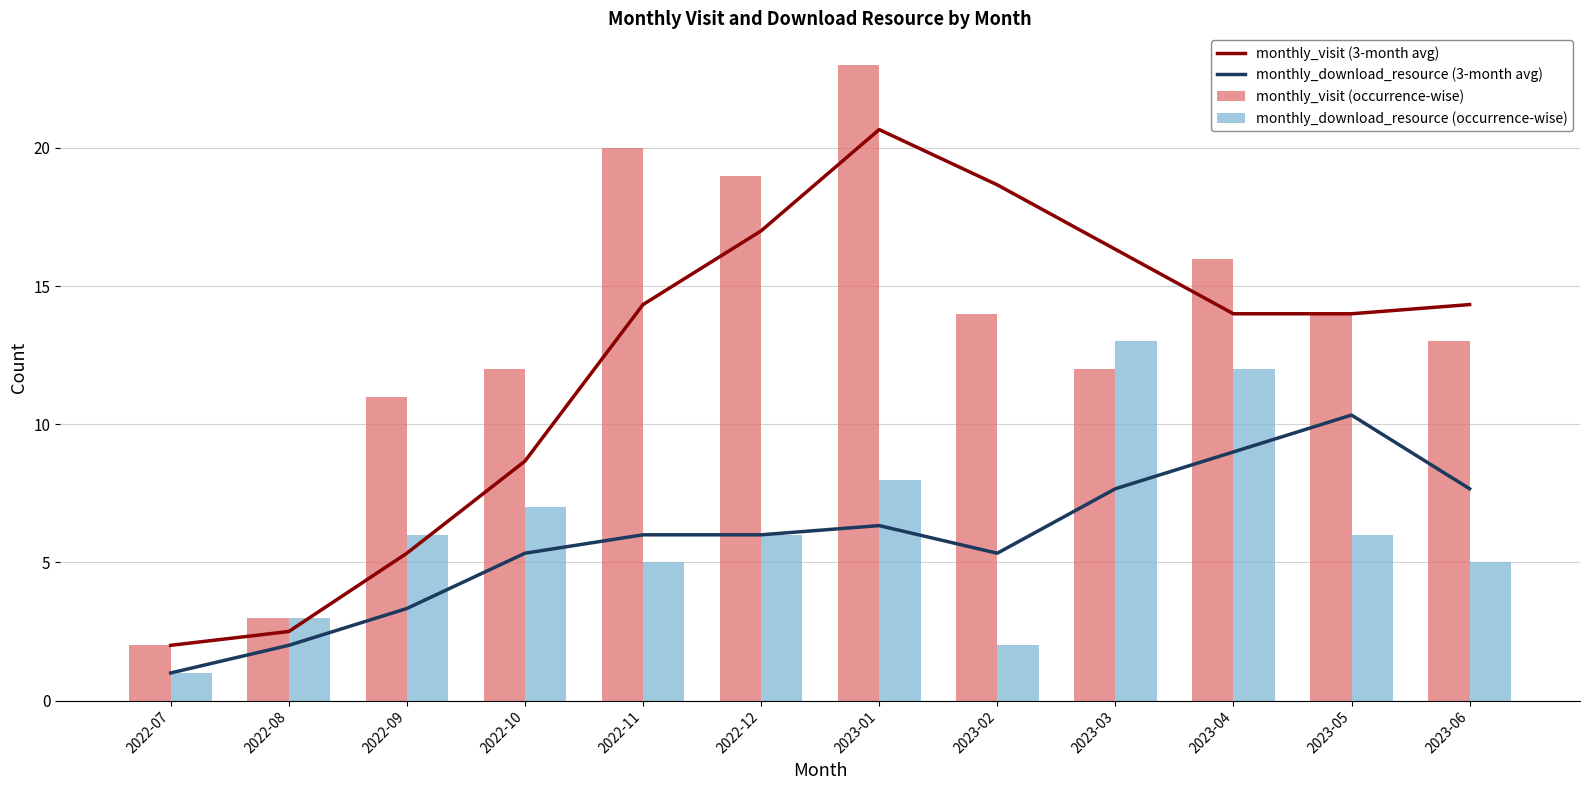

Reading left to right, transcribe all the data shown in this chart.

monthly_visit (3-month avg): 2022-07=2.0	2022-08=2.5	2022-09=5.3	2022-10=8.7	2022-11=14.3	2022-12=17.0	2023-01=20.7	2023-02=18.7	2023-03=16.3	2023-04=14.0	2023-05=14.0	2023-06=14.3
monthly_download_resource (3-month avg): 2022-07=1.0	2022-08=2.0	2022-09=3.3	2022-10=5.3	2022-11=6.0	2022-12=6.0	2023-01=6.3	2023-02=5.3	2023-03=7.7	2023-04=9.0	2023-05=10.3	2023-06=7.7
monthly_visit (occurrence-wise): 2022-07=2.0	2022-08=3.0	2022-09=11.0	2022-10=12.0	2022-11=20.0	2022-12=19.0	2023-01=23.0	2023-02=14.0	2023-03=12.0	2023-04=16.0	2023-05=14.0	2023-06=13.0
monthly_download_resource (occurrence-wise): 2022-07=1.0	2022-08=3.0	2022-09=6.0	2022-10=7.0	2022-11=5.0	2022-12=6.0	2023-01=8.0	2023-02=2.0	2023-03=13.0	2023-04=12.0	2023-05=6.0	2023-06=5.0